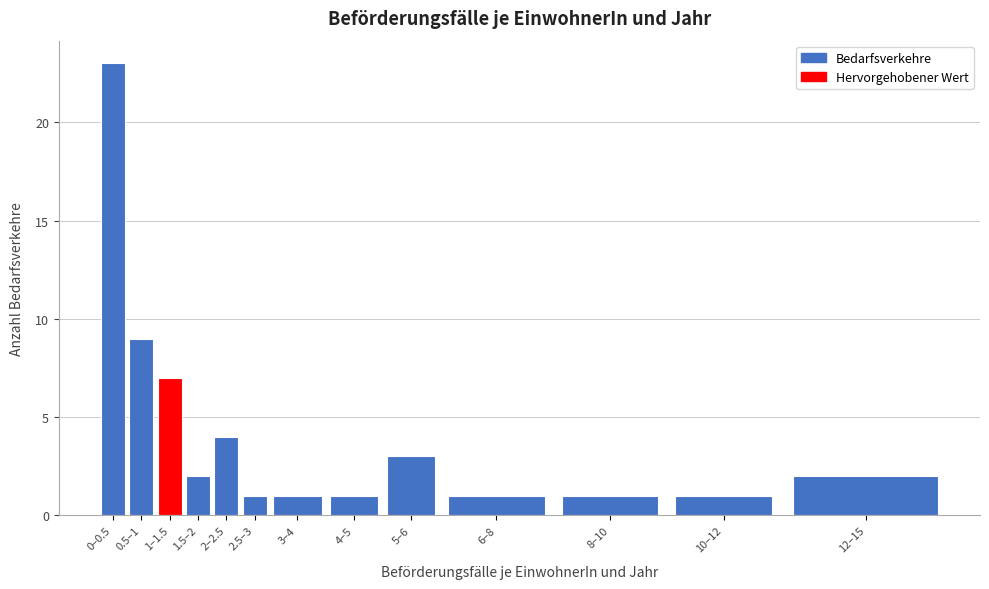

Reading right to left, what are all the values shown in this chart?

2	1	1	1	3	1	1	1	4	2	7	9	23